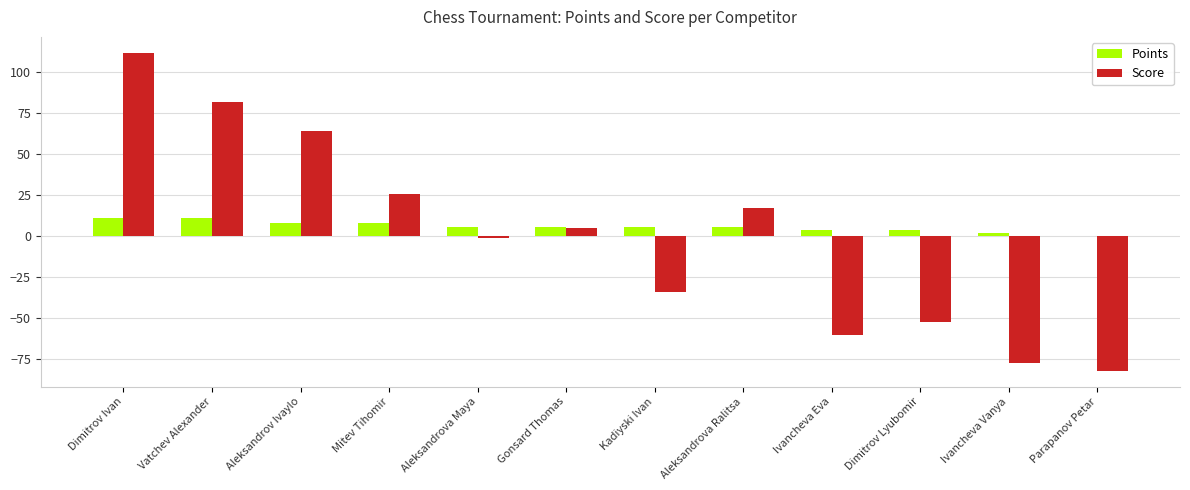

At which category is the sum across all series the highest?

Dimitrov Ivan